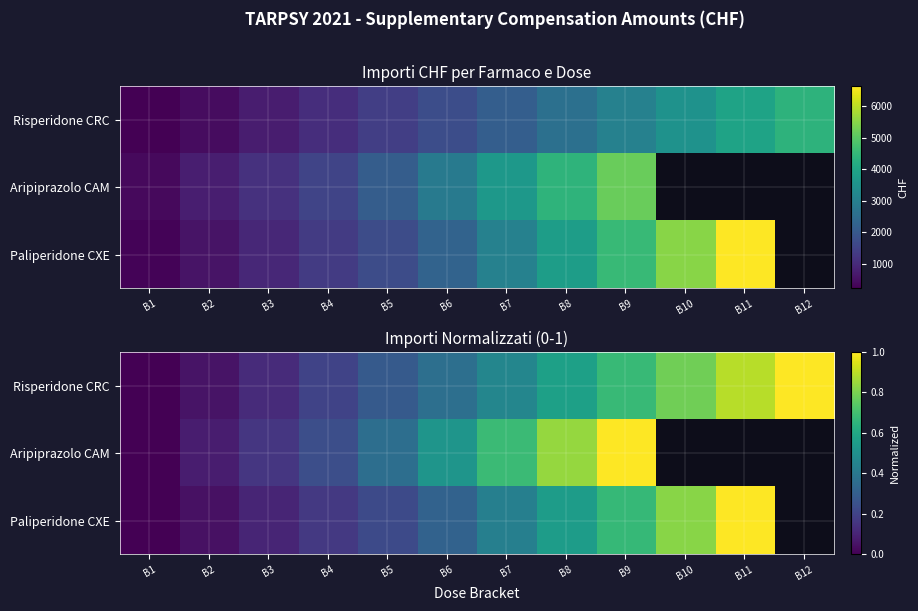

The Risperidone CRC series shows 1.3 at B11. True or false?

False